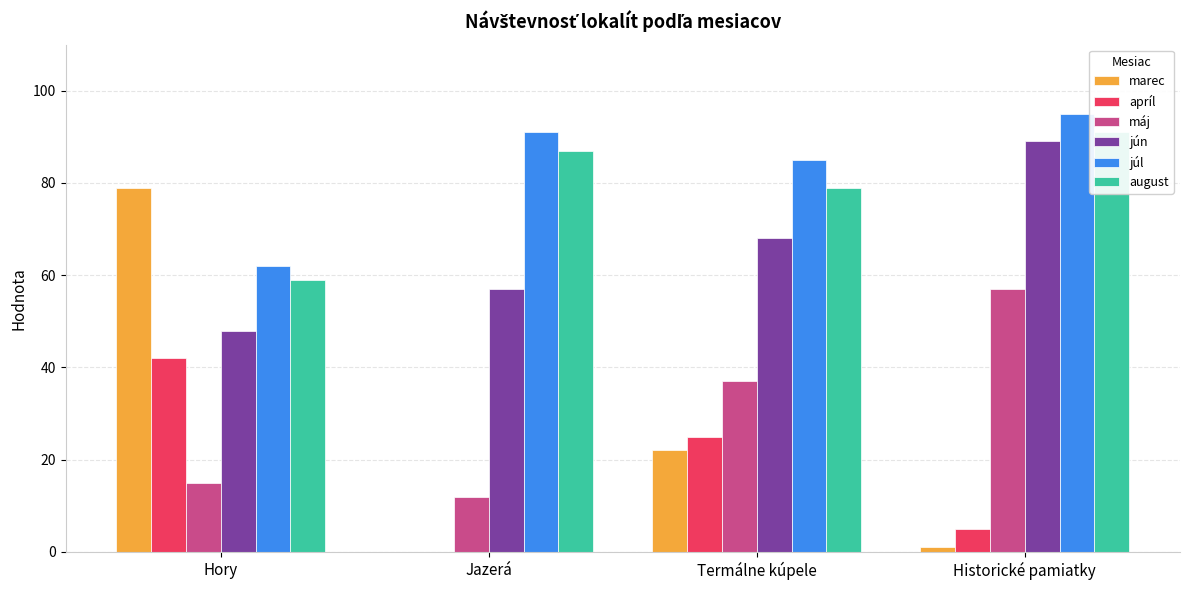

What position from the right is Jazerá?

3